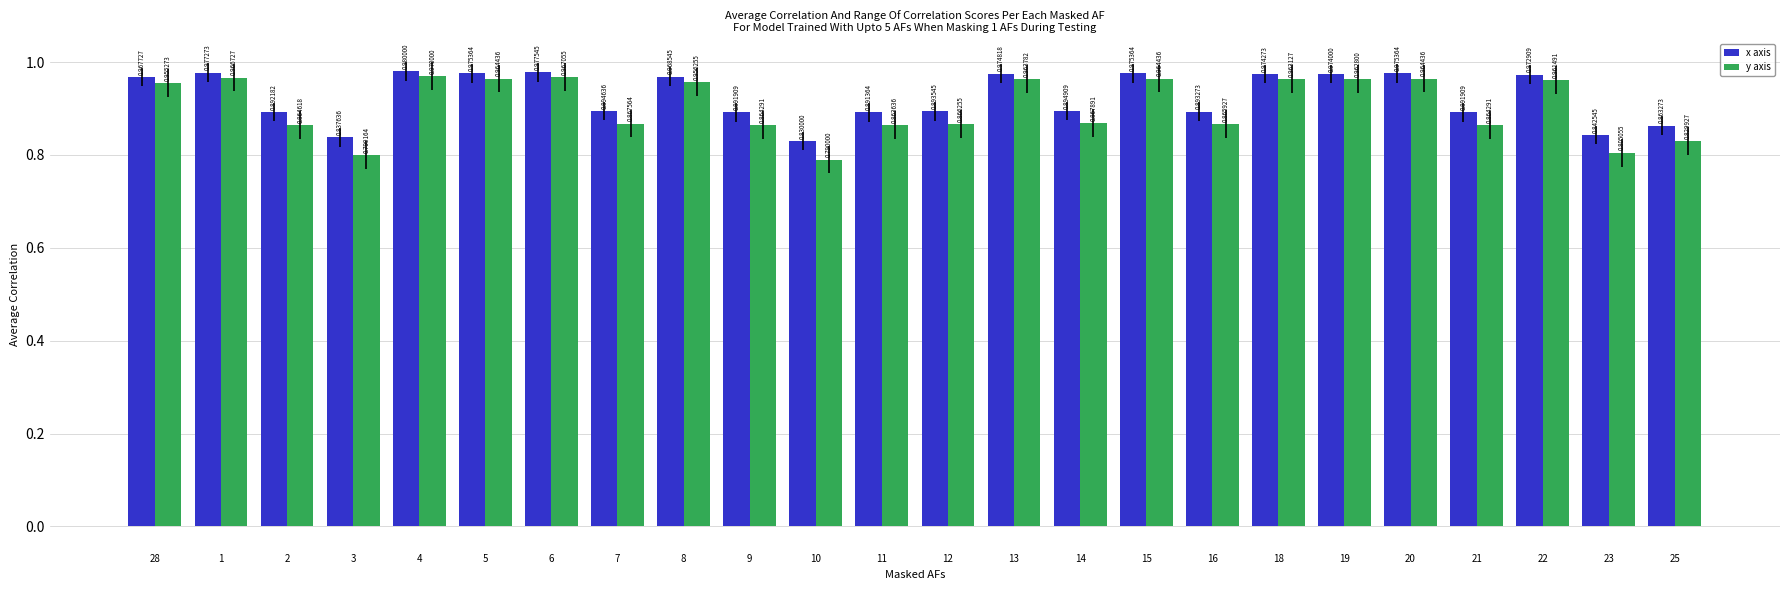

At which label does y axis reach its minimum?

10